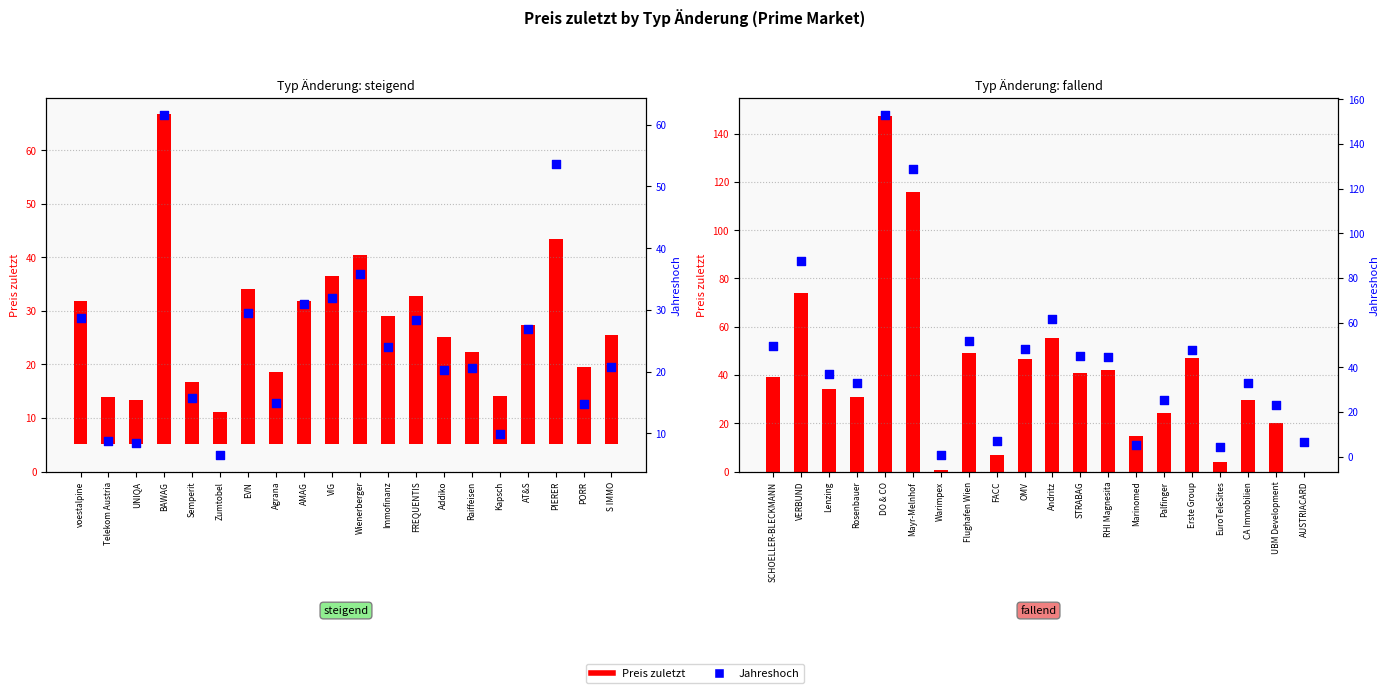

Which series has the largest total across all categories?

Jahreshoch